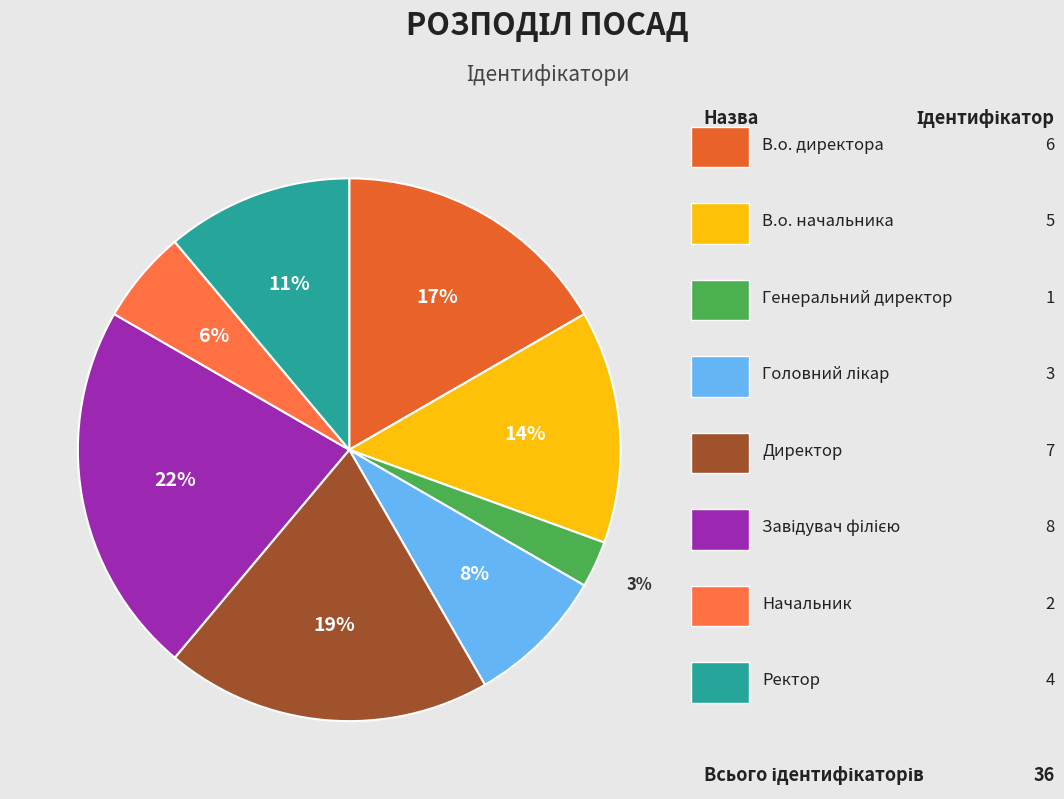

Which category has the biggest portion of the pie?

Завідувач філією